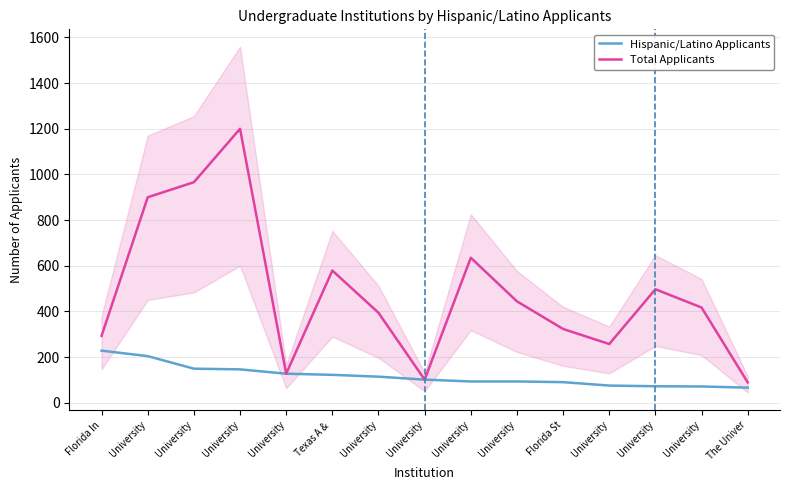

How many distinct data groups are displayed?

2